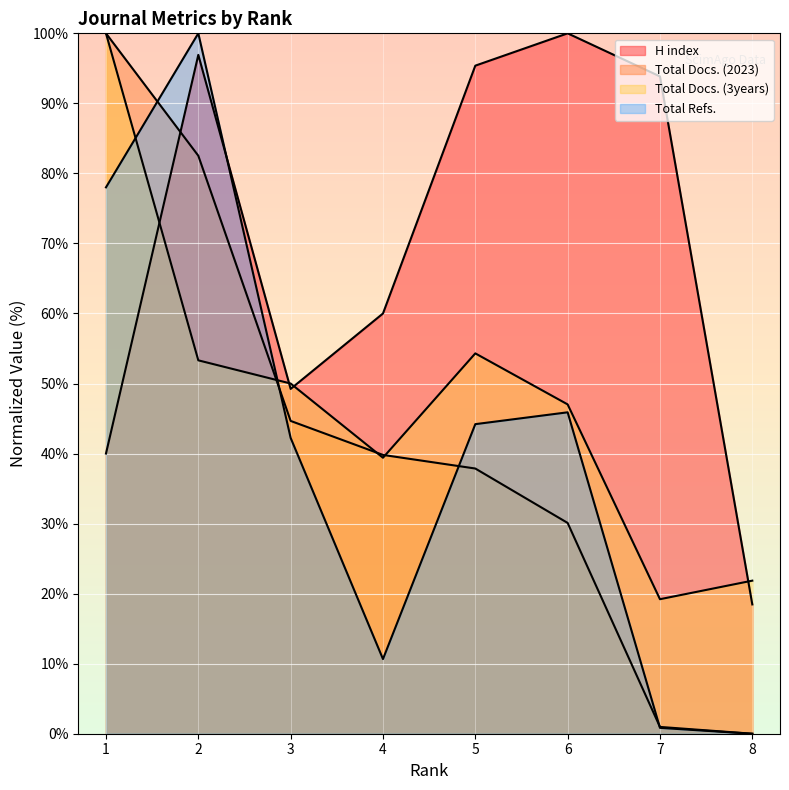

How many lines are shown in the chart?

4